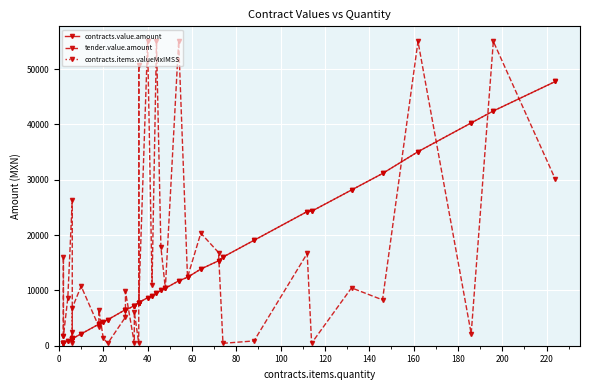

How many values in the contracts.items.valueMxIMSS series are below 7793?

19